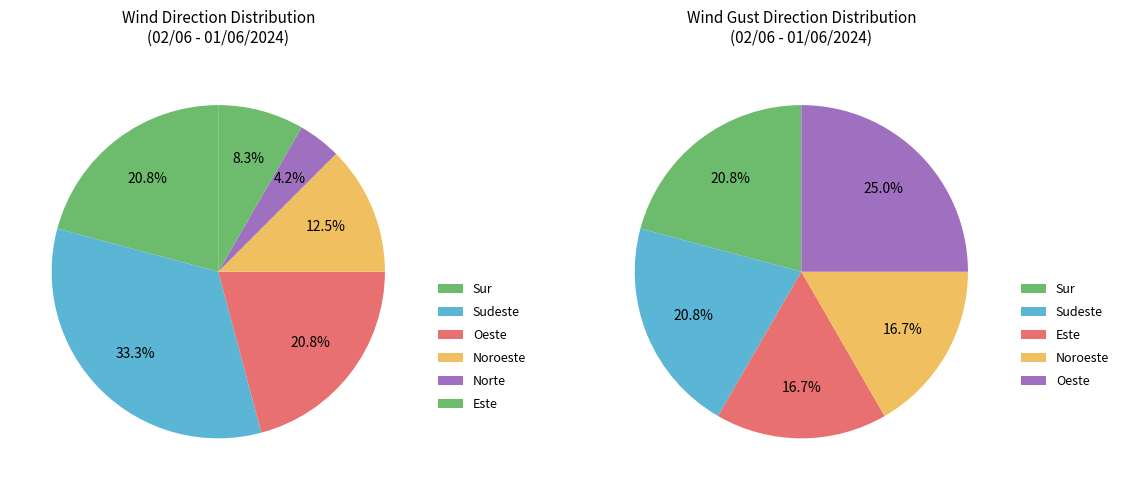

Is there a majority slice in this chart?

No